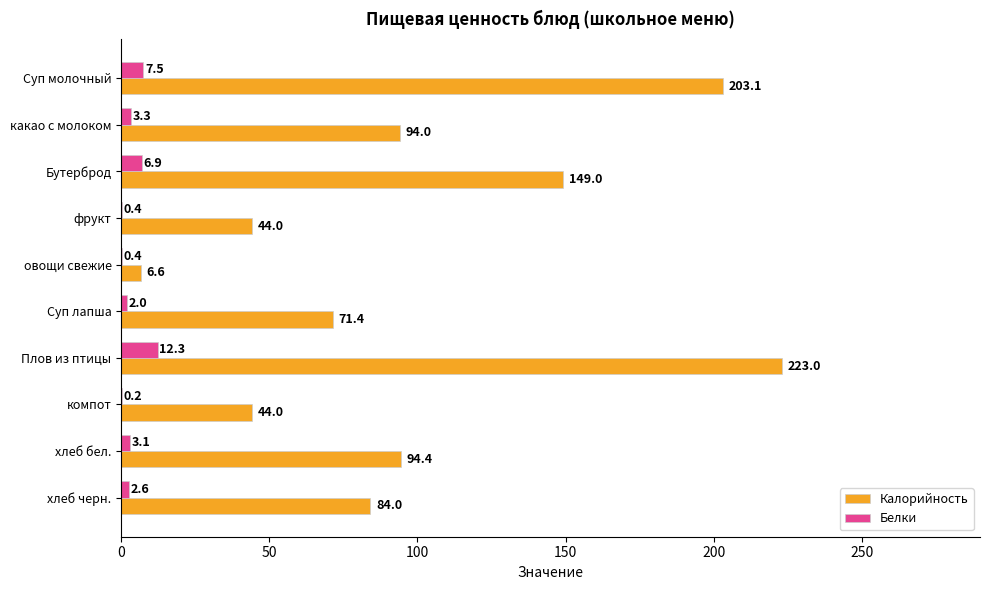

At which label does Белки reach its peak?

Плов из птицы